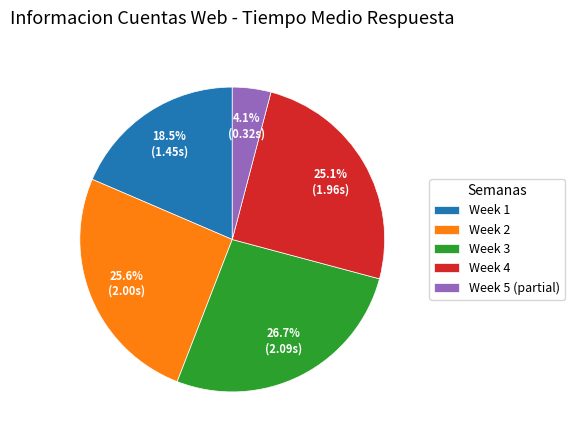

Does any single category account for the majority?

No